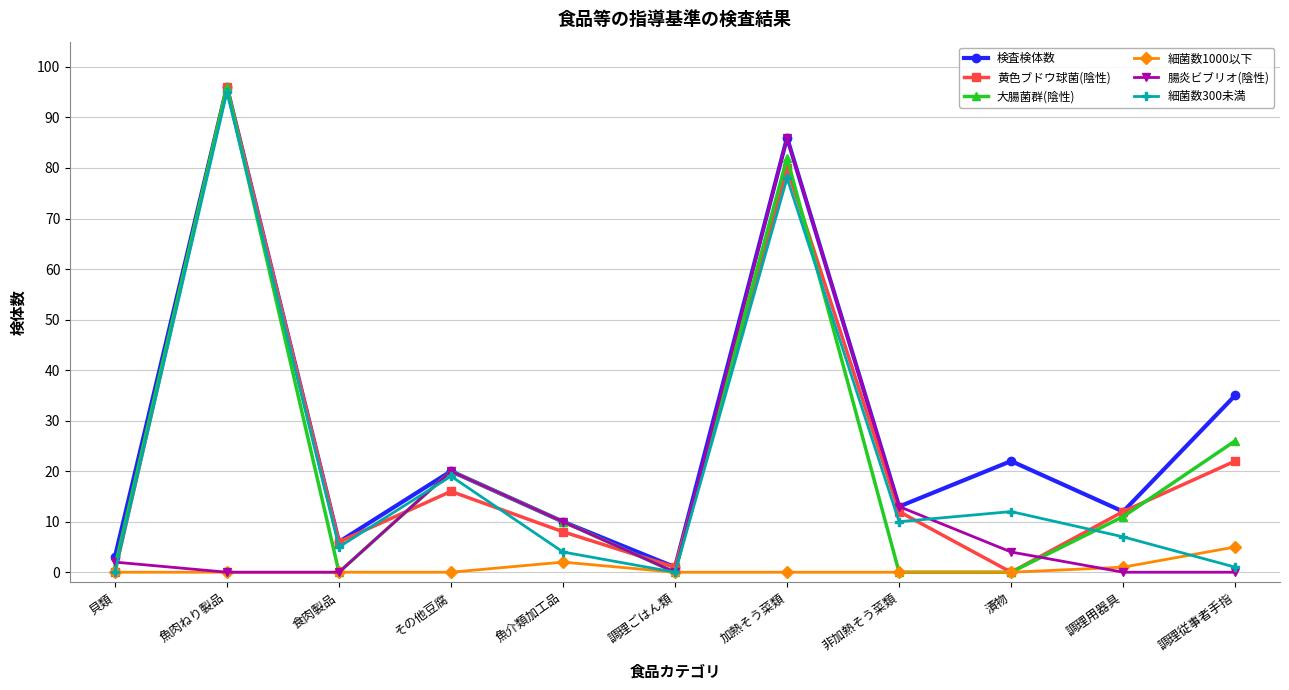

Where is 腸炎ビブリオ(陰性) nearest to the value 43?

その他豆腐